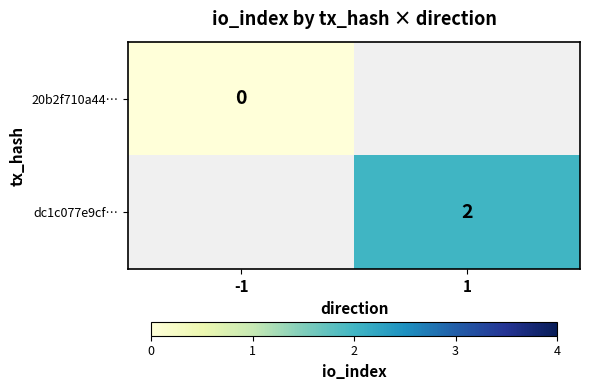

The value of dc1c077e9cf… at 1 is 2. True or false?

True